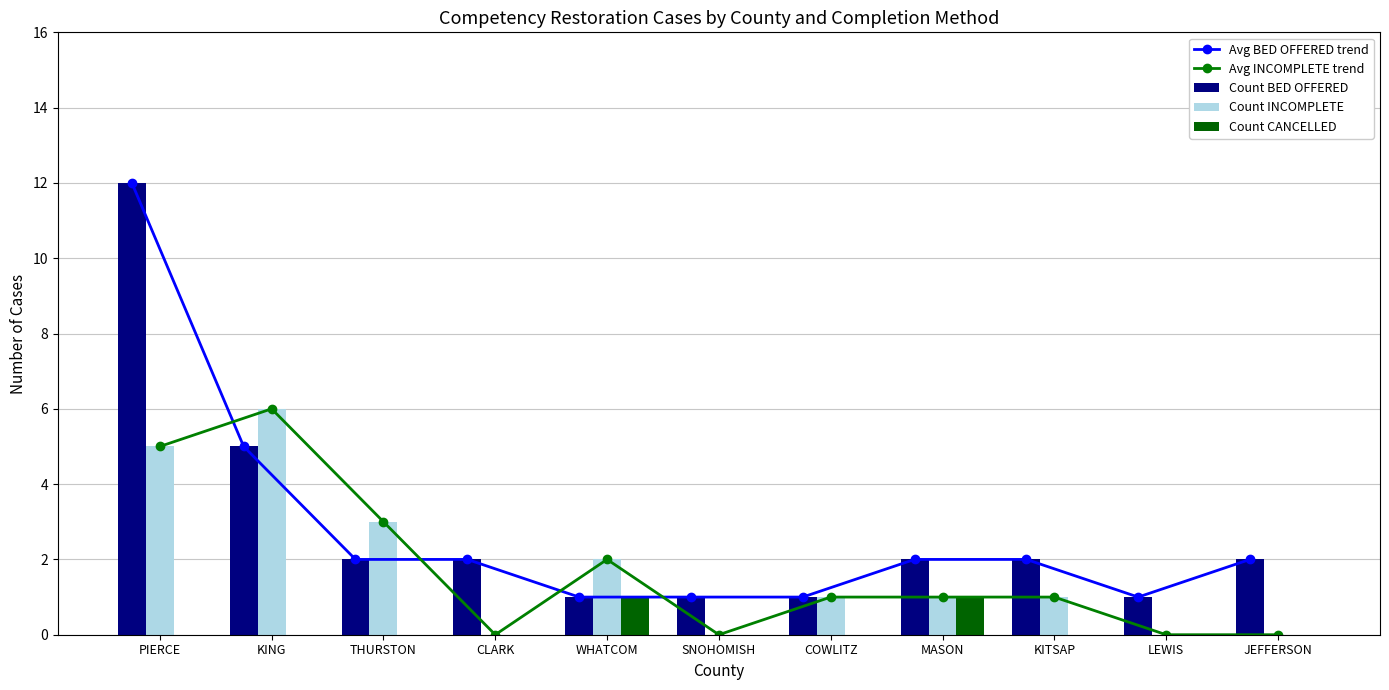

At which label does Count BED OFFERED reach its peak?

PIERCE